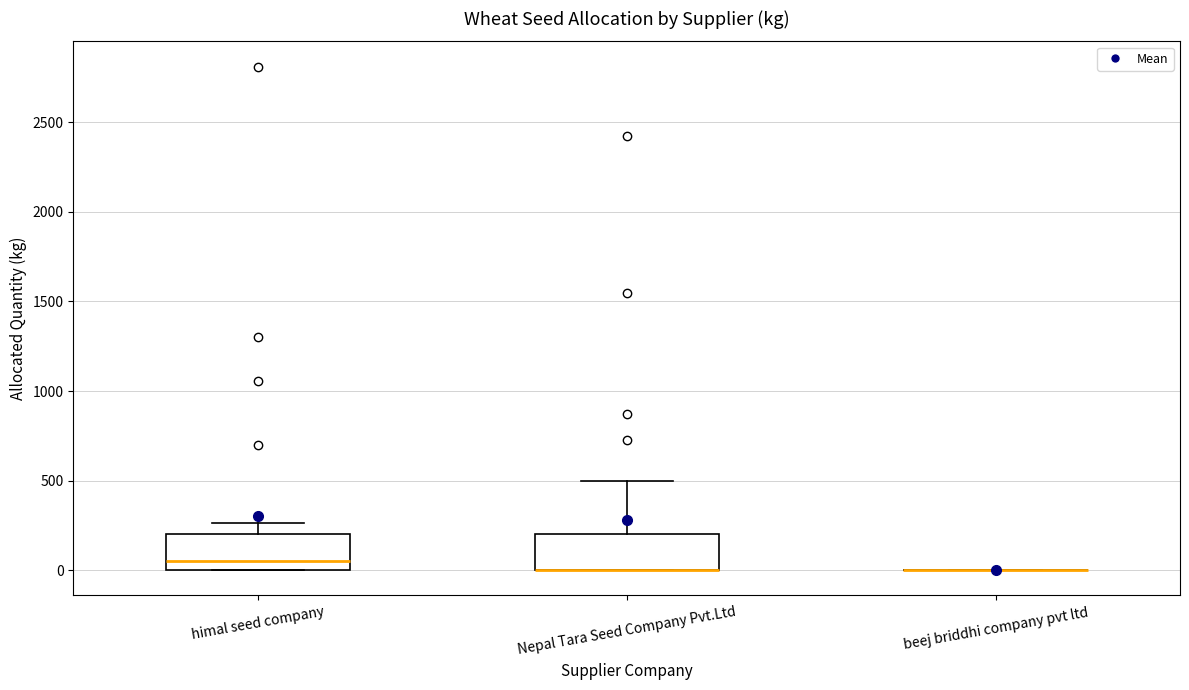

Reading left to right, read every box against the y-axis: the position of its median line, the range the box covers, and the ends of its whiskers. The values are not printed on the chart, so give them approximately, as read against the axis.

himal seed company: median 50, box 0 to 200, whiskers 0 to 250
Nepal Tara Seed Company Pvt.Ltd: median 0 (drawn on the box's lower edge), box 0 to 200, whiskers 0 to 500
beej briddhi company pvt ltd: box collapsed to a line at 0, whiskers 0 to 0